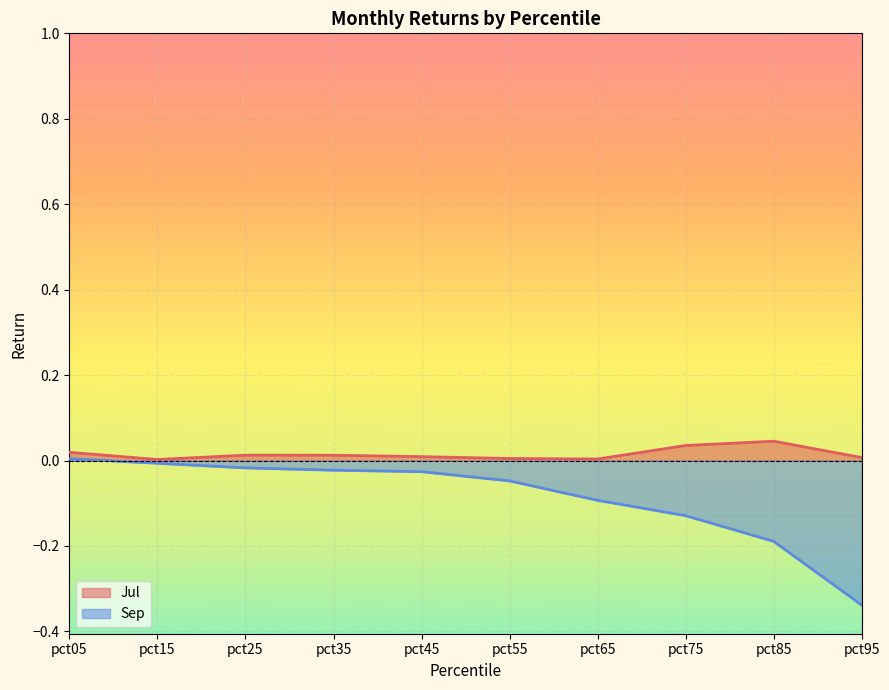

At which label does Jul reach its minimum?

pct15